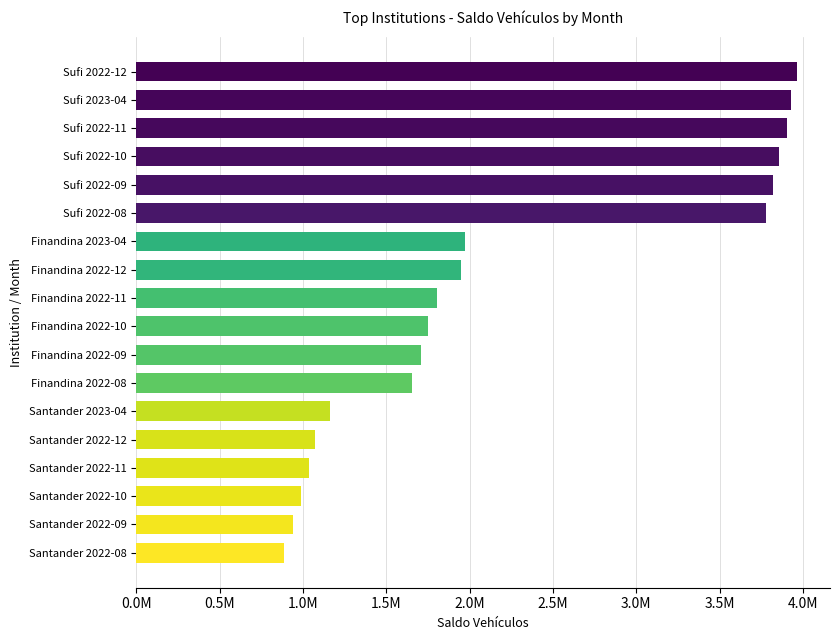

What is the difference between the maximum and minimum values?

3077186.2